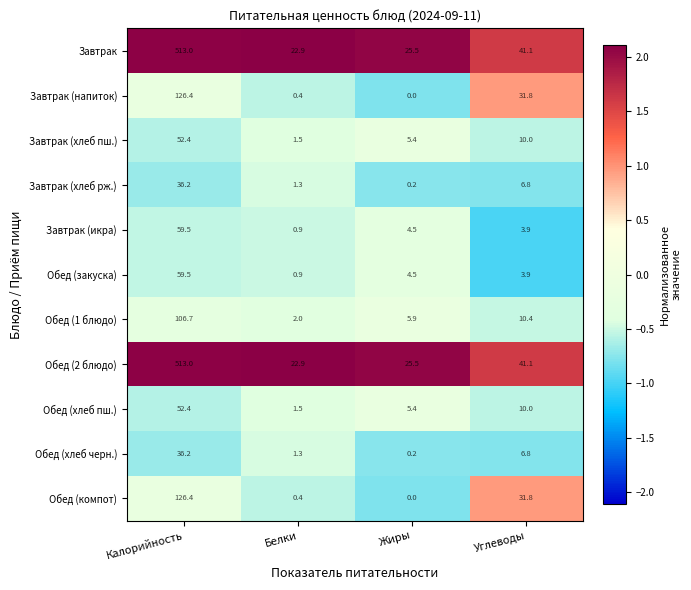

Is it true that Обед (хлеб черн.) equals 36.2 at Калорийность?

True